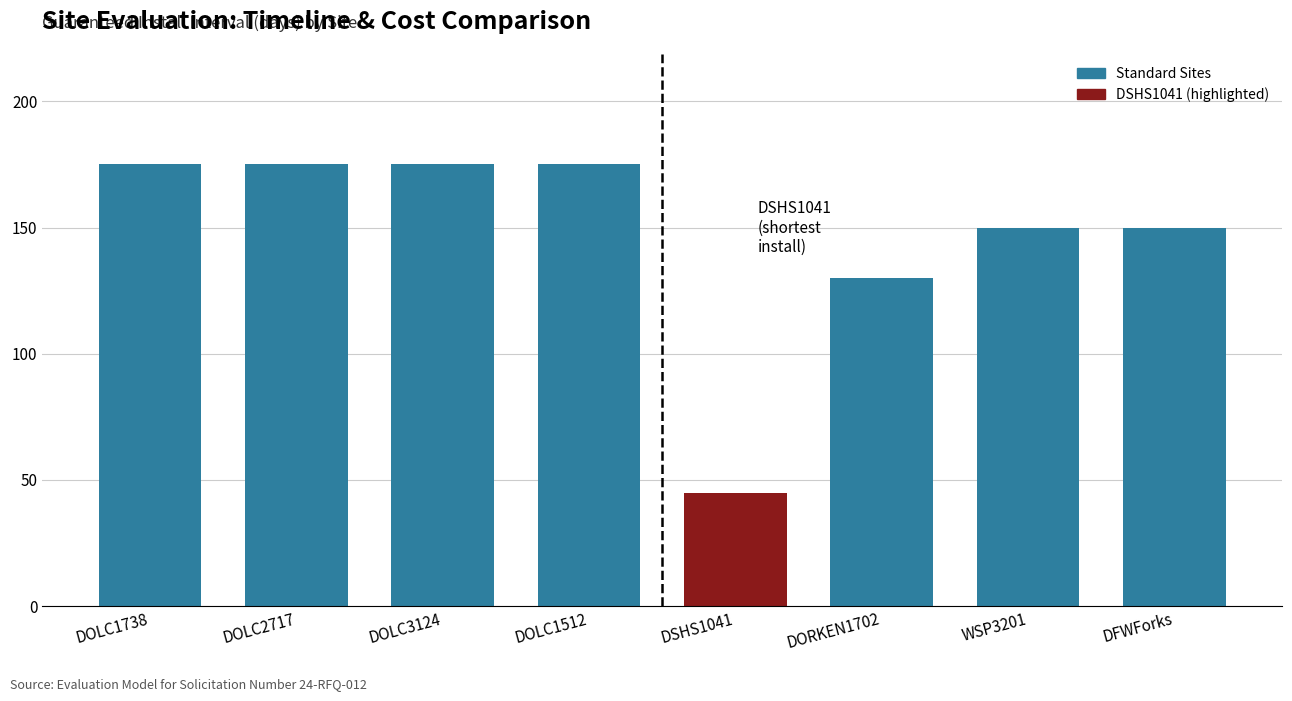

Between DOLC1738 and WSP3201, which is larger?

DOLC1738